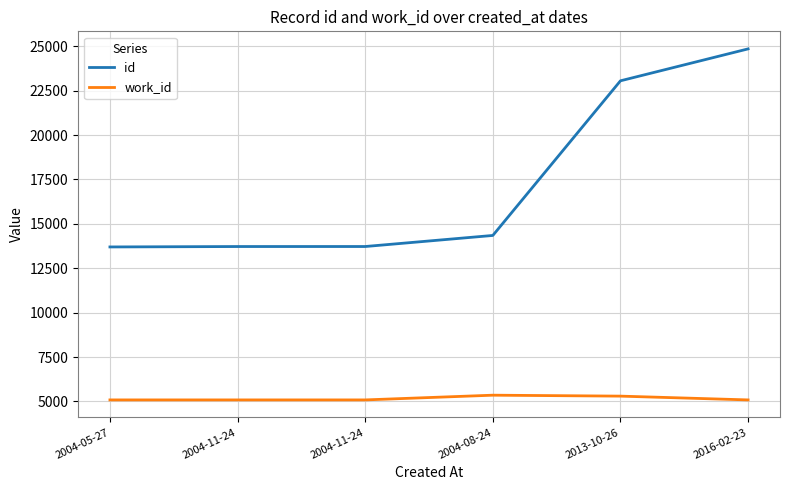

Where is work_id nearest to the value 5221?

2013-10-26